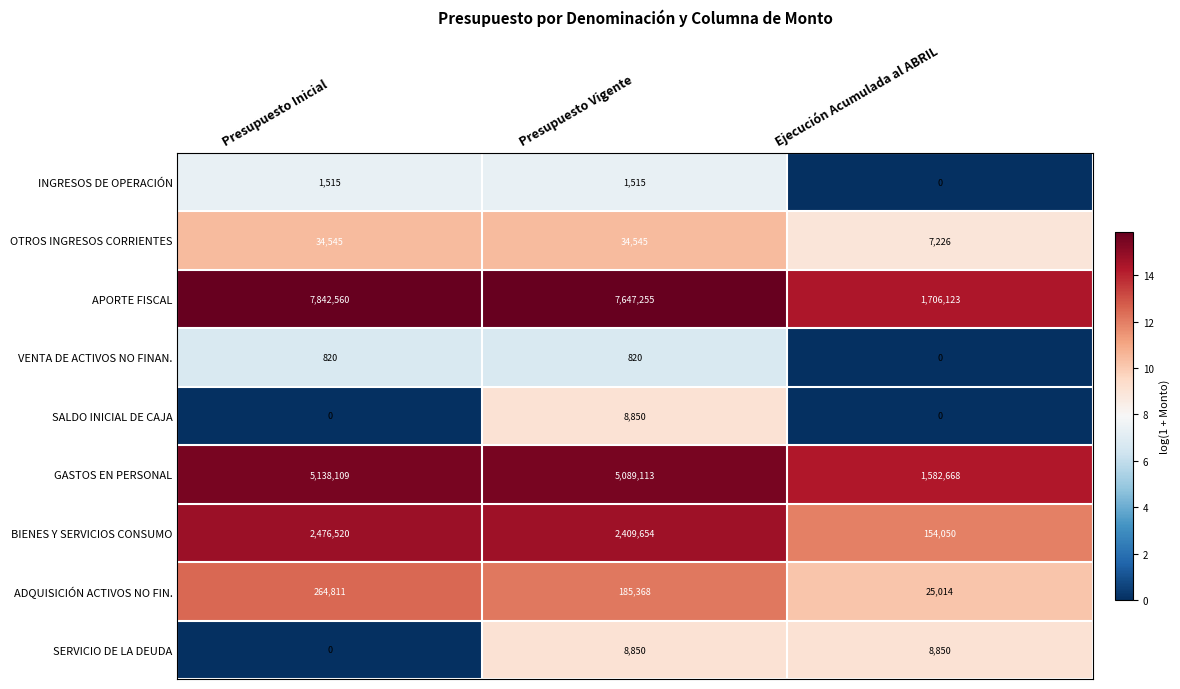

What is the sum of the BIENES Y SERVICIOS CONSUMO values at Ejecución Acumulada al ABRIL and Presupuesto Inicial?

2630570